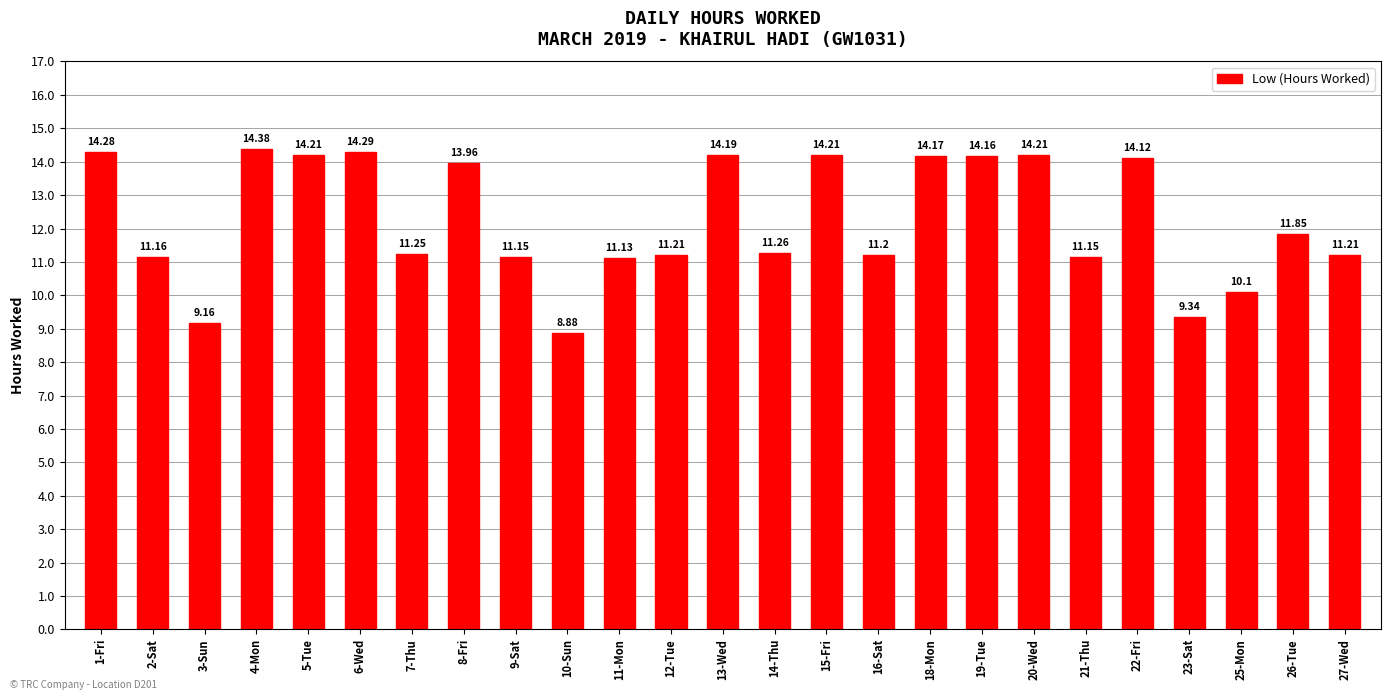

What is the difference between the second highest and second lowest values?

5.1